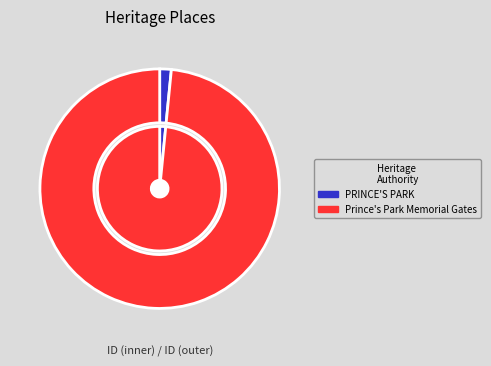

Combined, do PRINCE'S PARK and Prince's Park Memorial Gates account for over 50%?

Yes